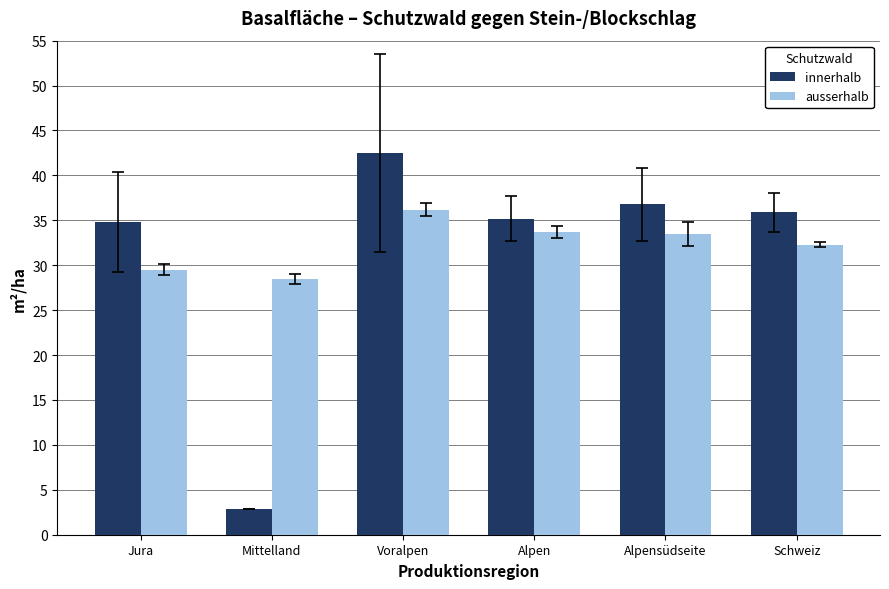

What is the difference between the maximum and second lowest values in the innerhalb series?

7.7